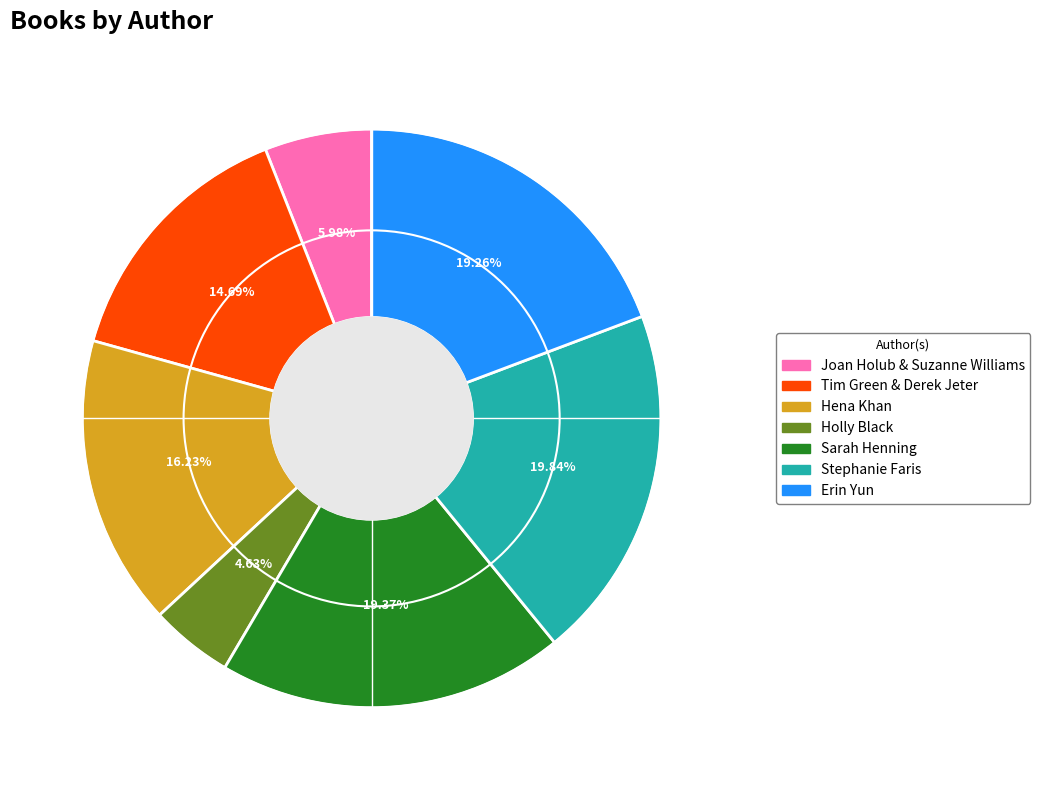

How many segments does this pie chart have?

7